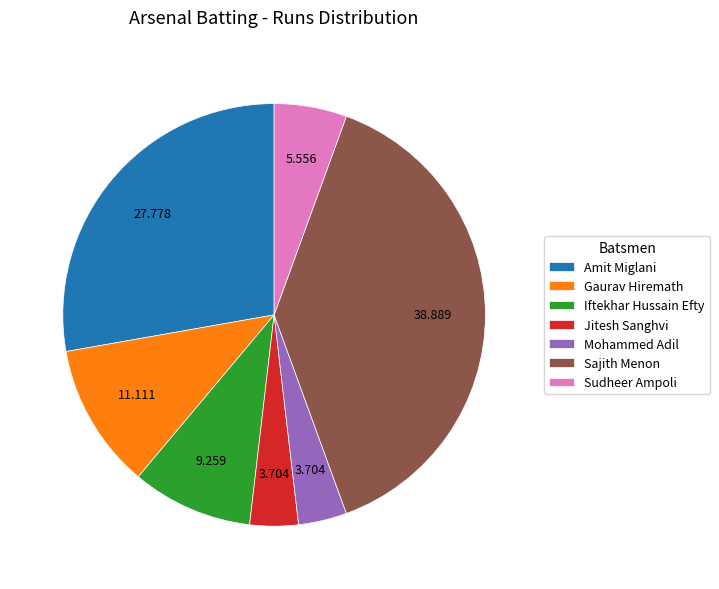

Between Mohammed Adil and Sudheer Ampoli, which is larger?

Sudheer Ampoli